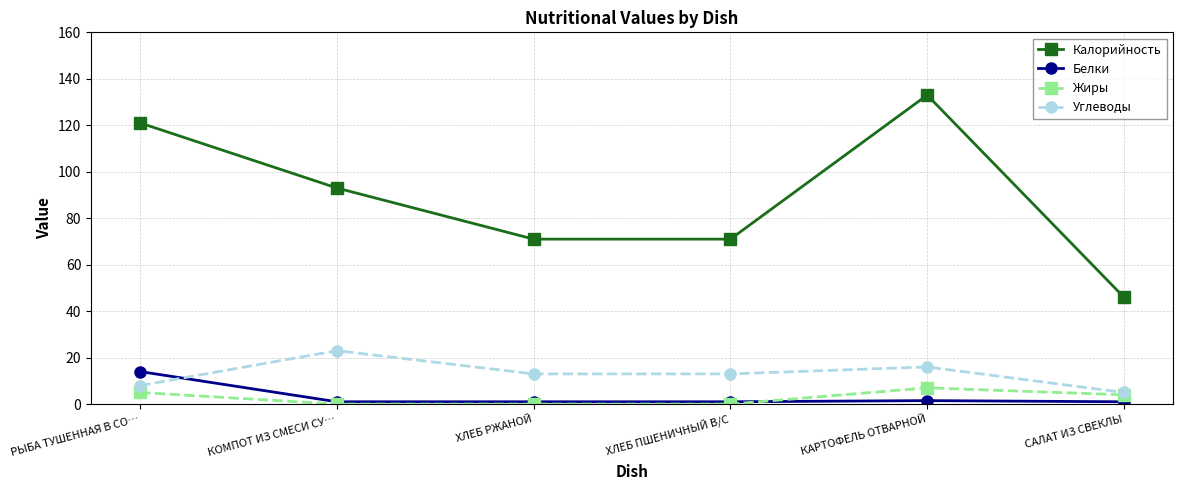

Which category has the highest value in the Углеводы series?

КОМПОТ ИЗ СМЕСИ СУ…